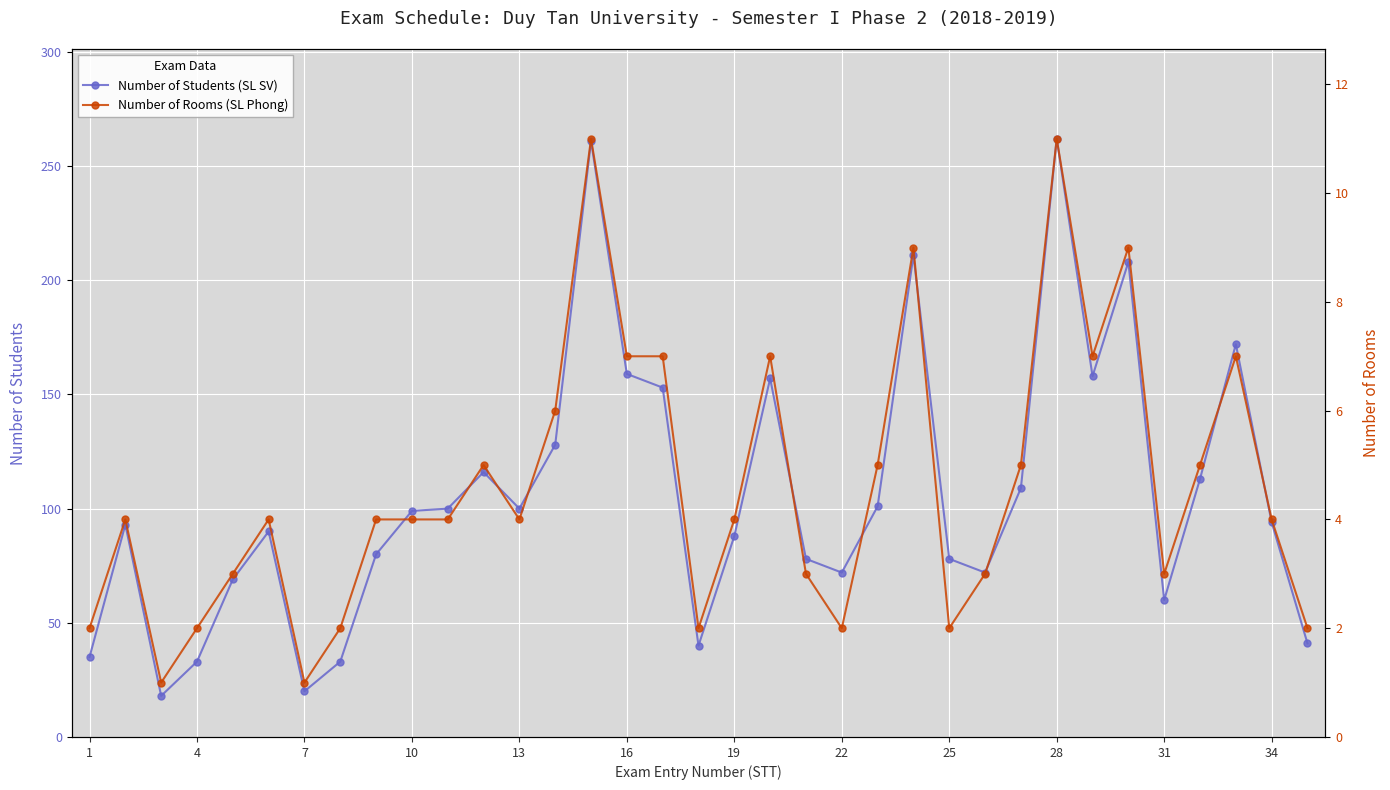

Reading left to right, transcribe all the data shown in this chart.

Number of Students (SL SV): 35	93	18	33	69	90	20	33	80	99	100	116	100	128	261	159	153	40	88	157	78	72	101	211	78	72	109	262	158	208	60	113	172	94	41
Number of Rooms (SL Phong): 2	4	1	2	3	4	1	2	4	4	4	5	4	6	11	7	7	2	4	7	3	2	5	9	2	3	5	11	7	9	3	5	7	4	2